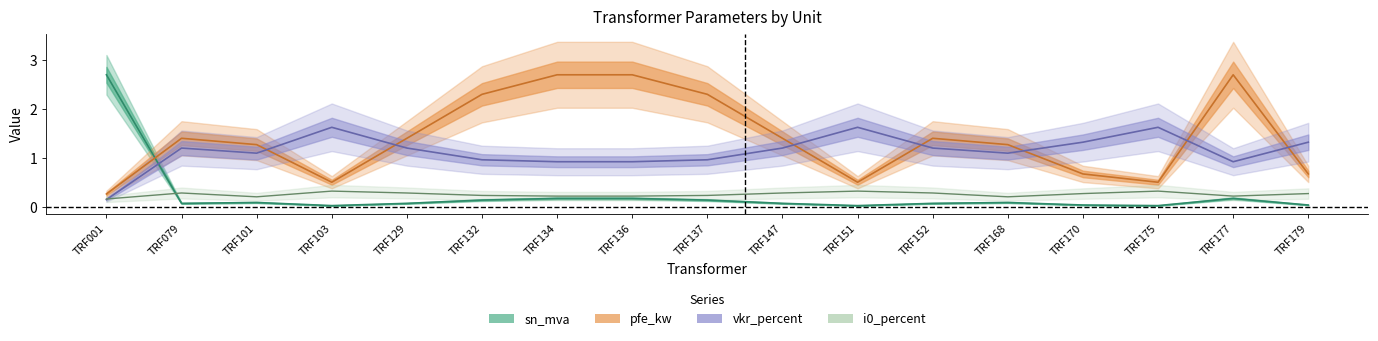

Reading left to right, what are all the values shown in this chart?

sn_mva: 2.7	0.1	0.1	0.0	0.1	0.1	0.2	0.2	0.1	0.1	0.0	0.1	0.1	0.0	0.0	0.2	0.0
vkr_percent: 0.1	1.2	1.1	1.6	1.2	1.0	0.9	0.9	1.0	1.2	1.6	1.2	1.1	1.3	1.6	0.9	1.3
pfe_kw: 0.3	1.4	1.3	0.5	1.4	2.3	2.7	2.7	2.3	1.4	0.5	1.4	1.3	0.7	0.5	2.7	0.7
i0_percent: 0.2	0.3	0.2	0.3	0.3	0.2	0.2	0.2	0.2	0.3	0.3	0.3	0.2	0.3	0.3	0.2	0.3